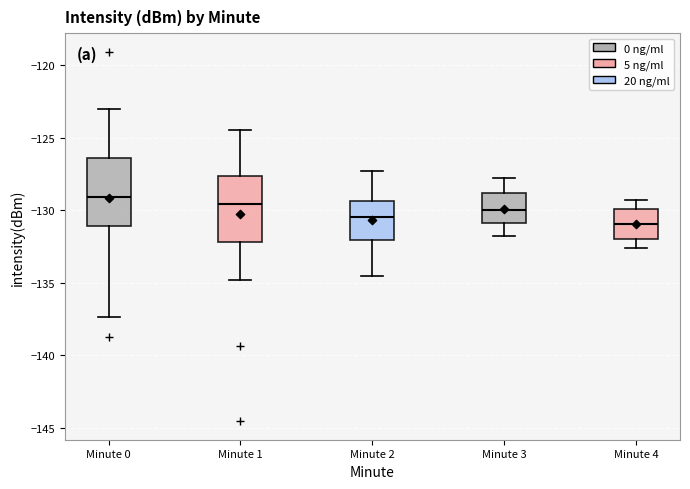

Reading left to right, read every box against the y-axis: the position of its median line, the range the box covers, and the ends of its whiskers. The values are not printed on the chart, so give them approximately, as read against the axis.

Minute 0: median -129.0, box -131.0 to -126.5, whiskers -137.5 to -123.0
Minute 1: median -129.5, box -132.0 to -127.5, whiskers -135.0 to -124.5
Minute 2: median -130.5, box -132.0 to -129.5, whiskers -134.5 to -127.5
Minute 3: median -130.0, box -131.0 to -129.0, whiskers -132.0 to -128.0
Minute 4: median -131.0, box -132.0 to -130.0, whiskers -132.5 to -129.5